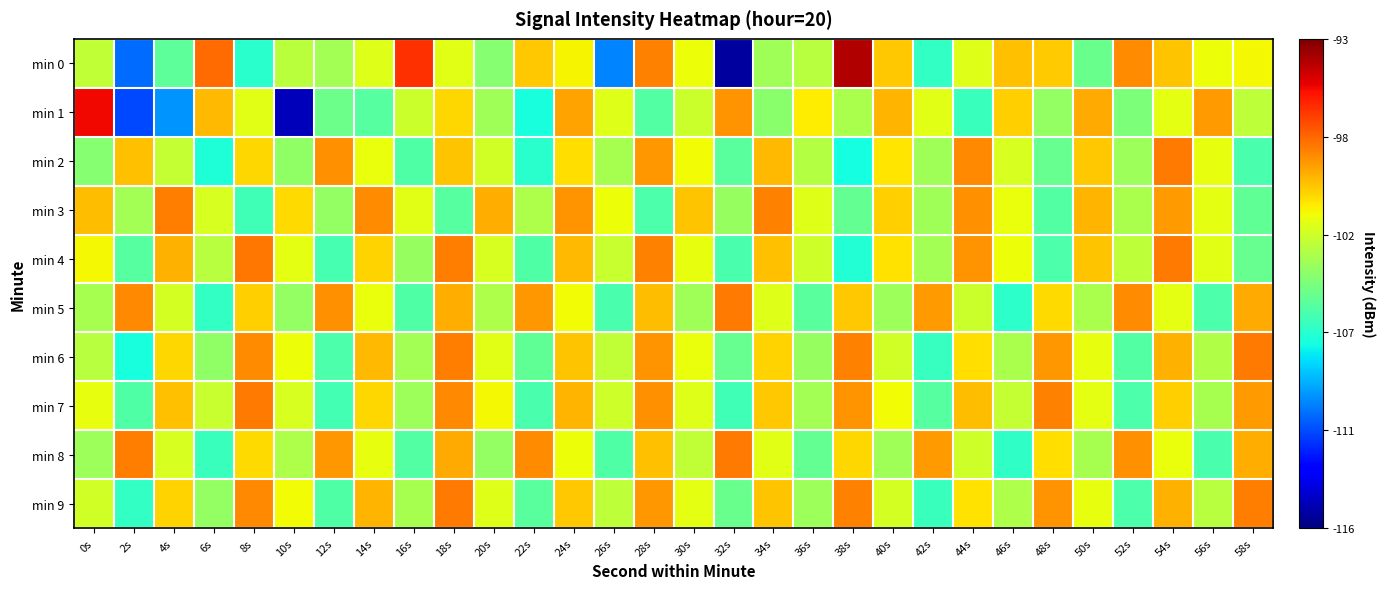

What is the minimum value shown in the chart?

-115.3